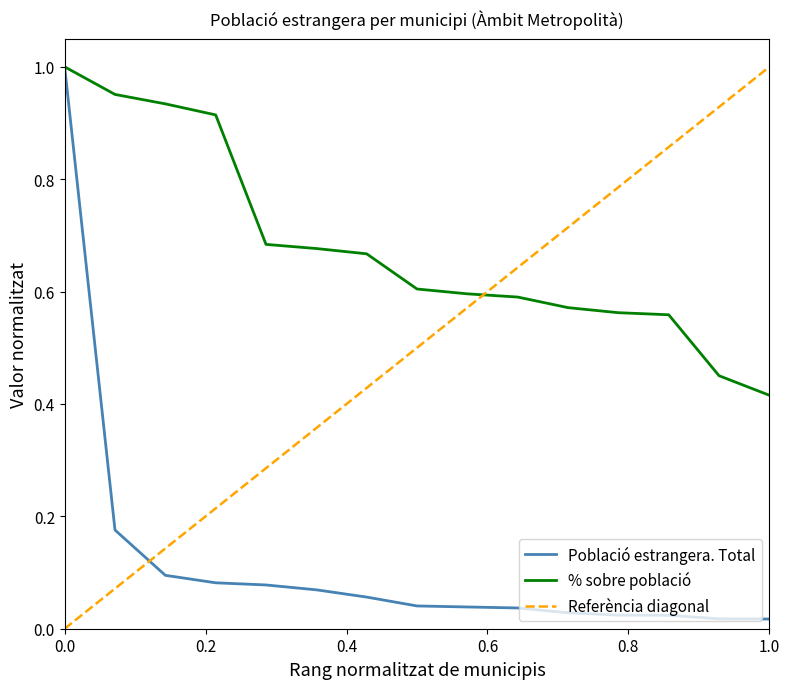

What is the average value?

0.1